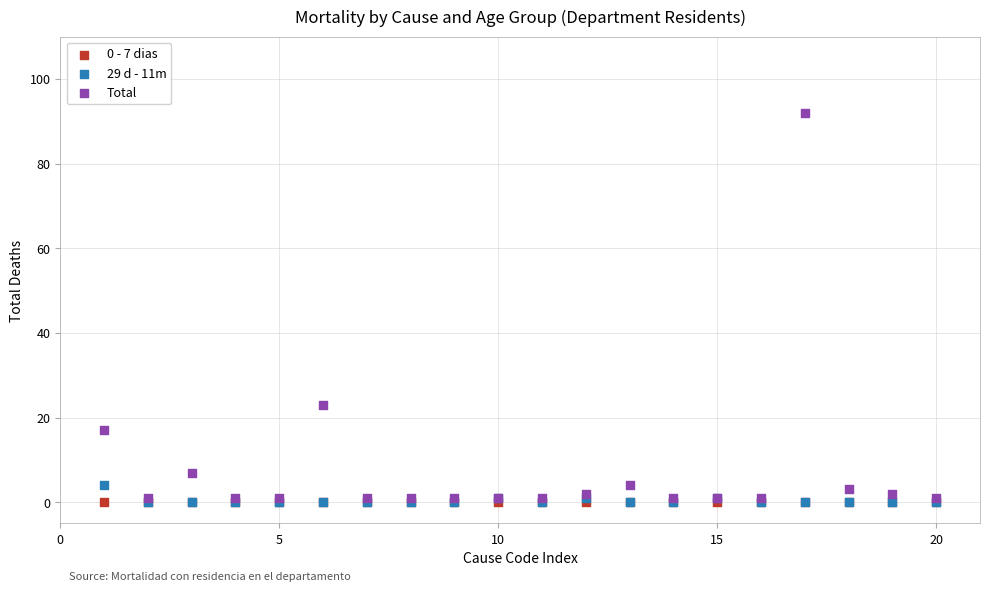

What are all the series names shown in the legend?

0 - 7 dias, 29 d - 11m, Total